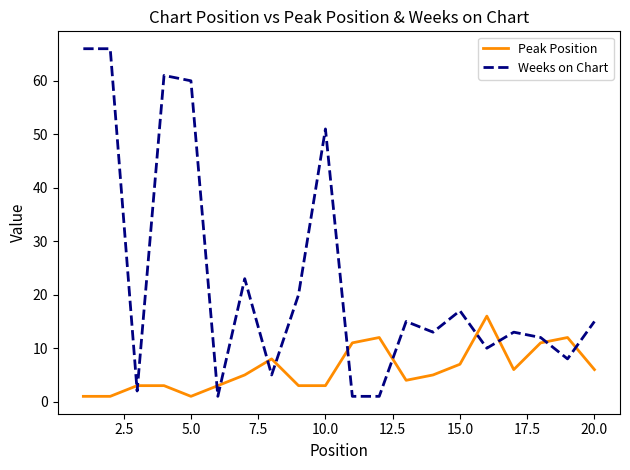

Reading left to right, extract all data points from this chart.

Peak Position: 1	1	3	3	1	3	5	8	3	3	11	12	4	5	7	16	6	11	12	6
Weeks on Chart: 66	66	2	61	60	1	23	5	20	51	1	1	15	13	17	10	13	12	8	15